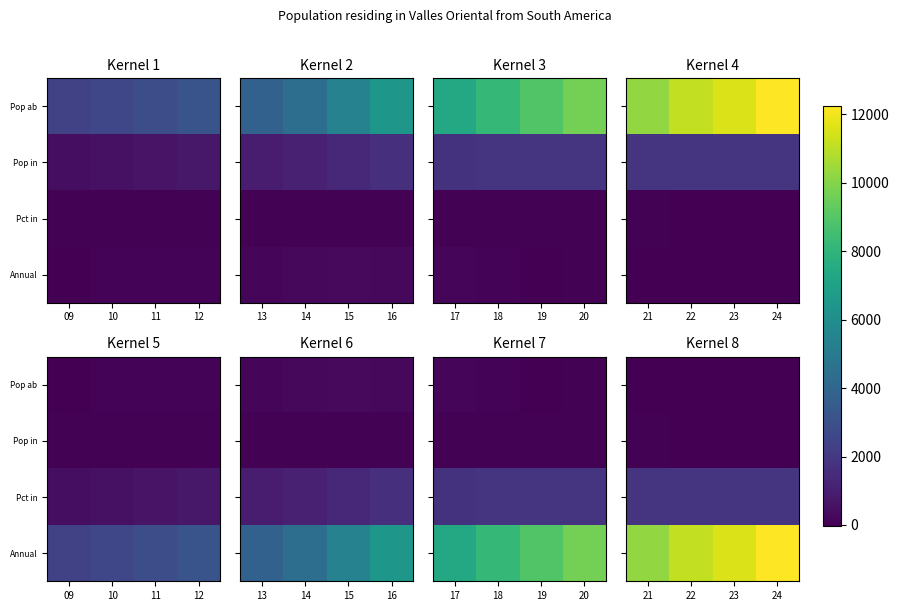

The value of Pop in at 22 is 3.9. True or false?

False